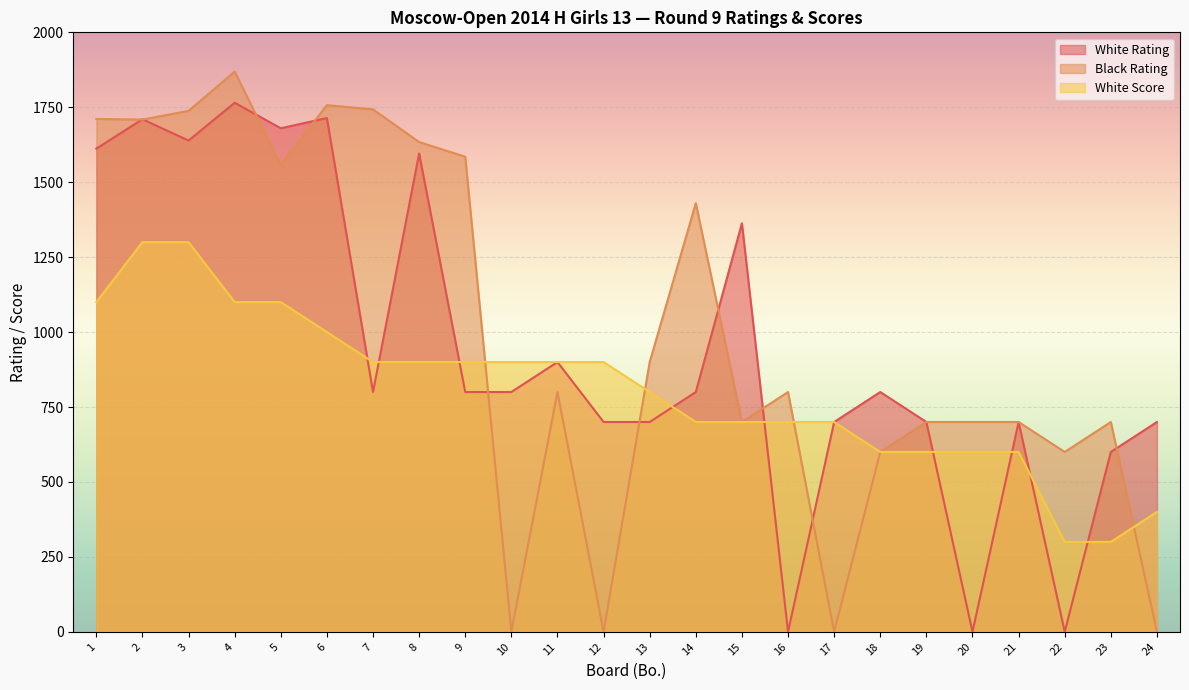

At which category does White Rating reach its first local peak?

2